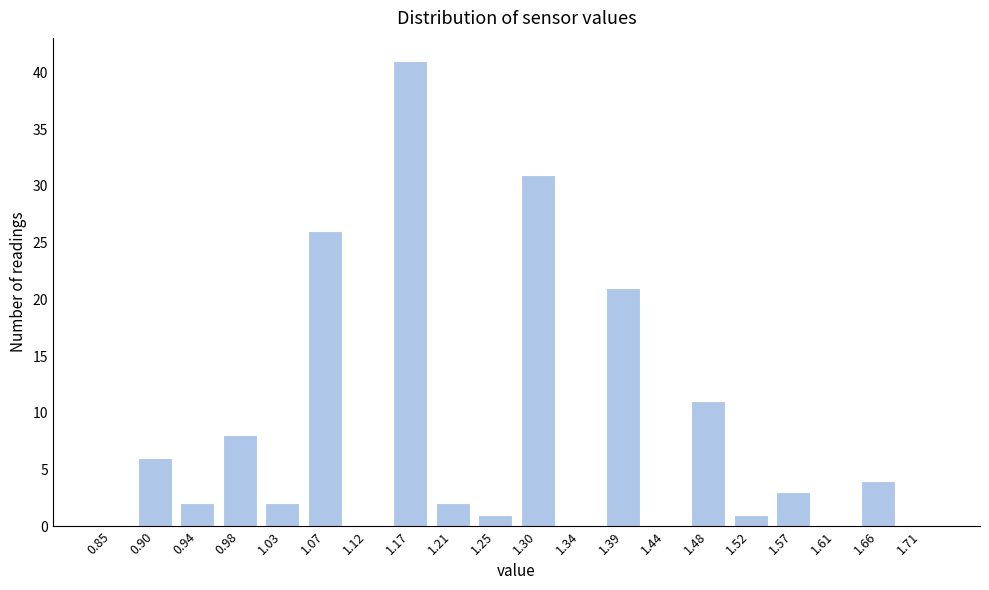

Reading left to right, list all the values displayed in this chart.

0.85=0	0.90=6	0.94=2	0.98=8	1.03=2	1.07=26	1.12=0	1.17=41	1.21=2	1.25=1	1.30=31	1.34=0	1.39=21	1.44=0	1.48=11	1.52=1	1.57=3	1.61=0	1.66=4	1.71=0